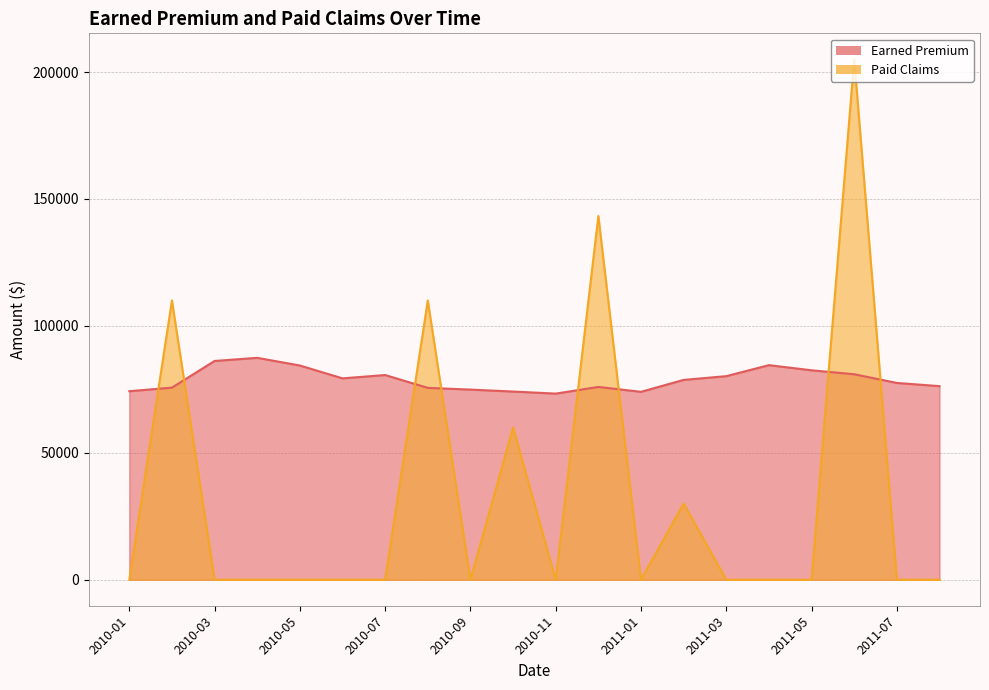

Is the value of Paid Claims at 2011-01 greater than the value of Earned Premium at 2011-08?

No